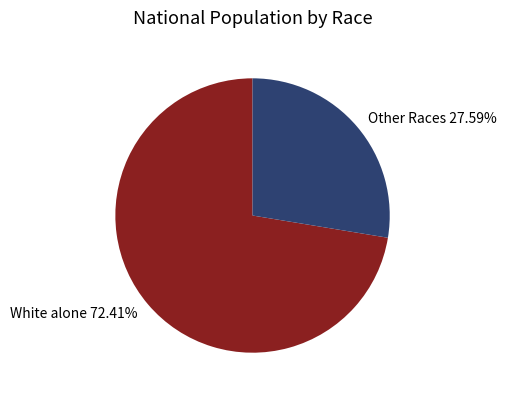

What is the majority slice?

White alone 72.41%